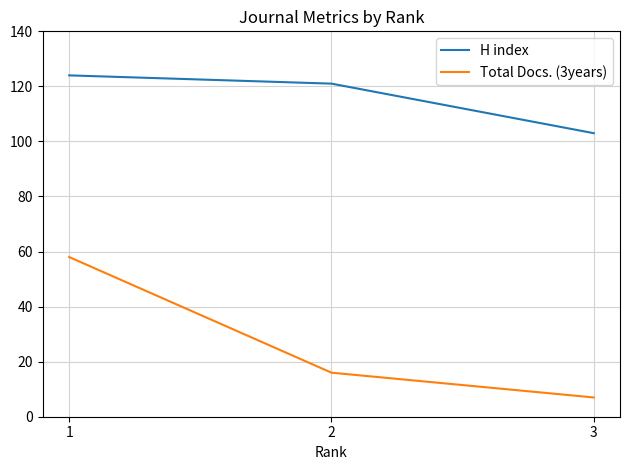

Rank the series by their average value, from lowest to highest.

Total Docs. (3years), H index